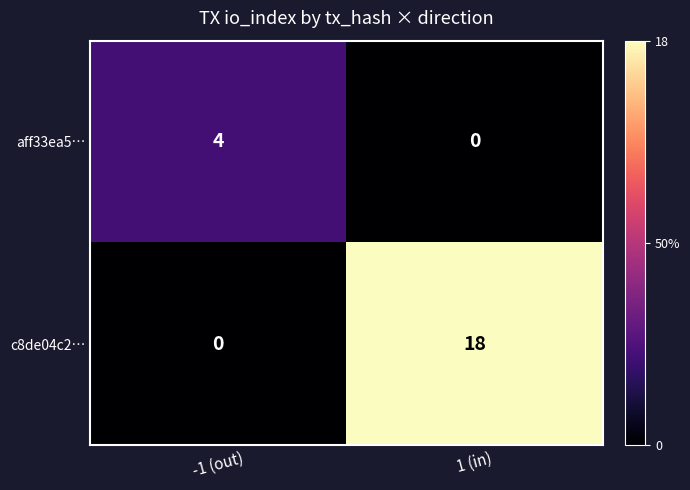

Reading right to left, list all the values displayed in this chart.

aff33ea5…: 1 (in)=0	-1 (out)=4
c8de04c2…: 1 (in)=18	-1 (out)=0